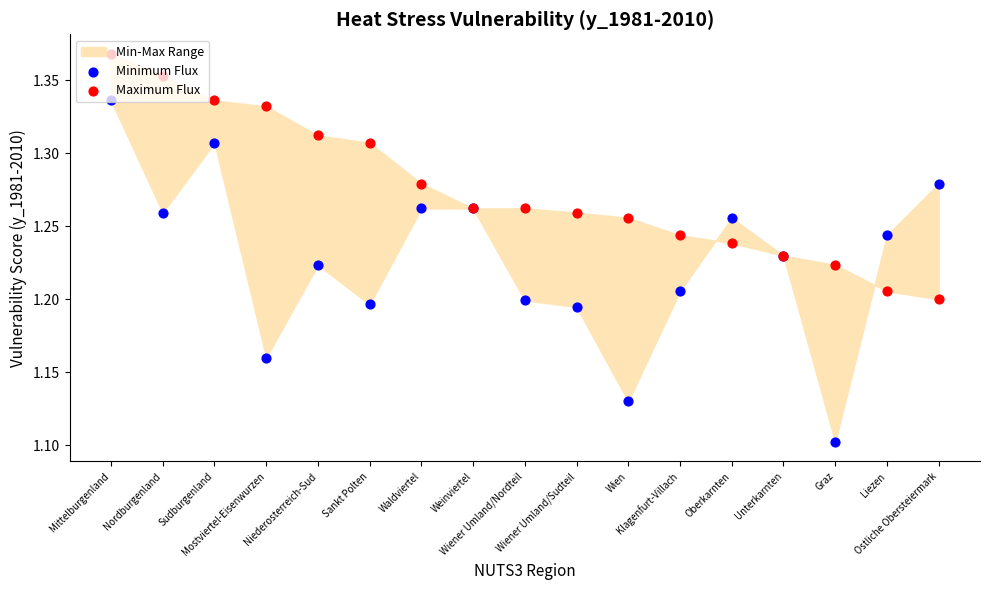

Which series has the largest total across all categories?

Maximum Flux